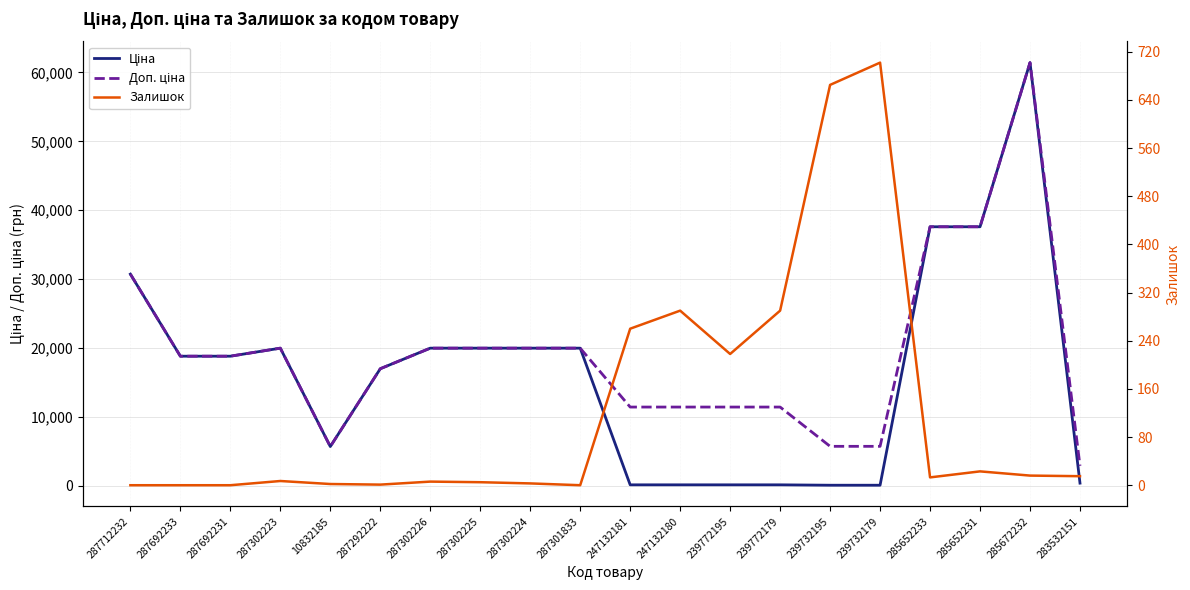

What is the average value of the Залишок series?

125.8